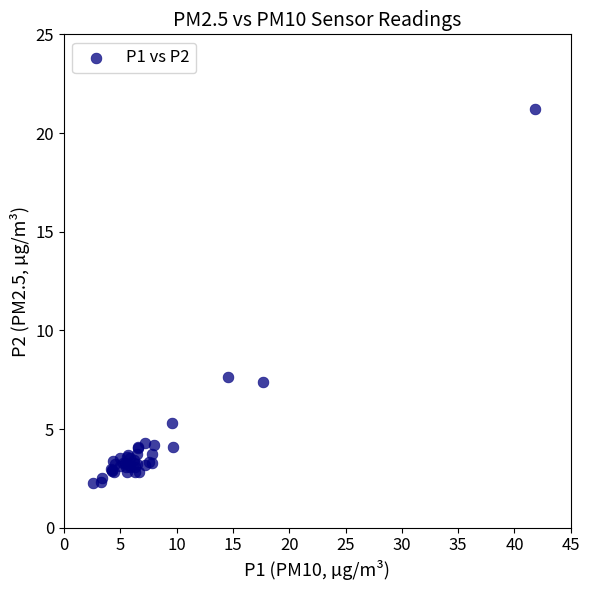

What Y value in the scatter plot is closest to 11?

7.6